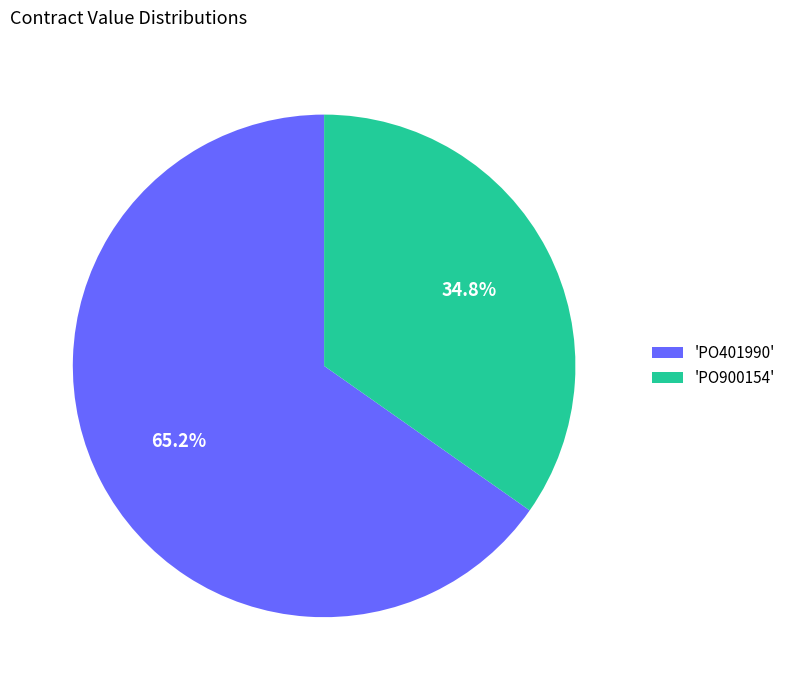

Which slice is the largest?

'PO401990'